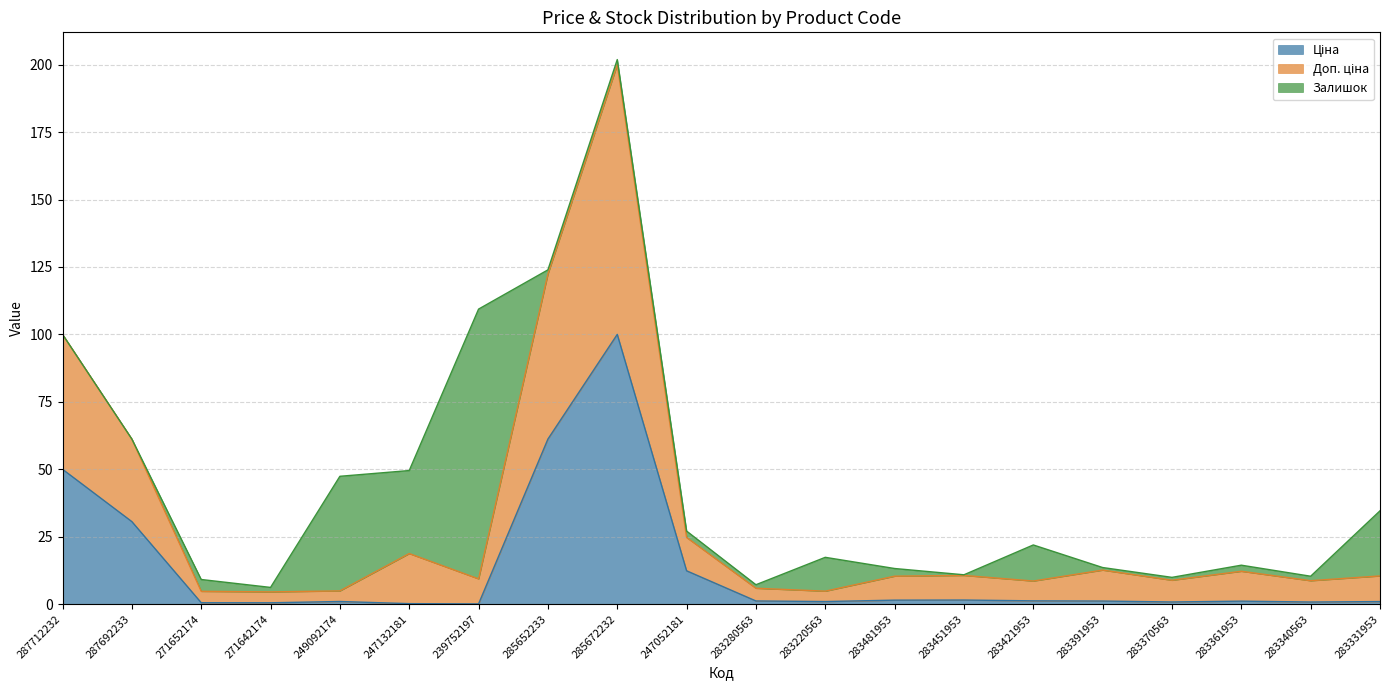

Does the chart have visible grid lines?

Yes